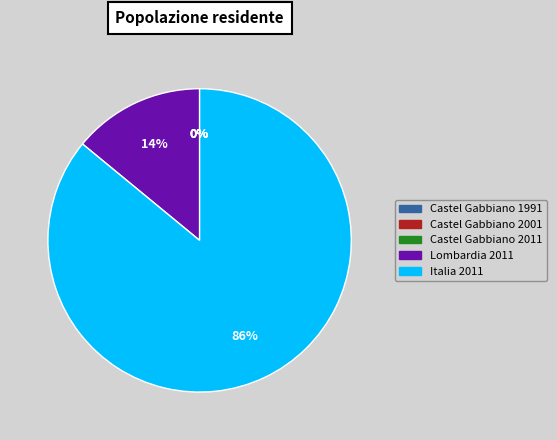

To the nearest percent, what is the difference between the largest and smallest slice percentages?

86%